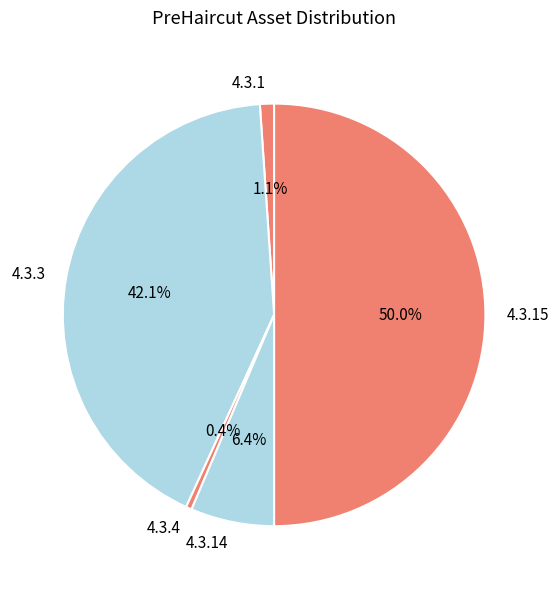

Do 4.3.15 and 4.3.4 together represent more than half of the pie?

Yes